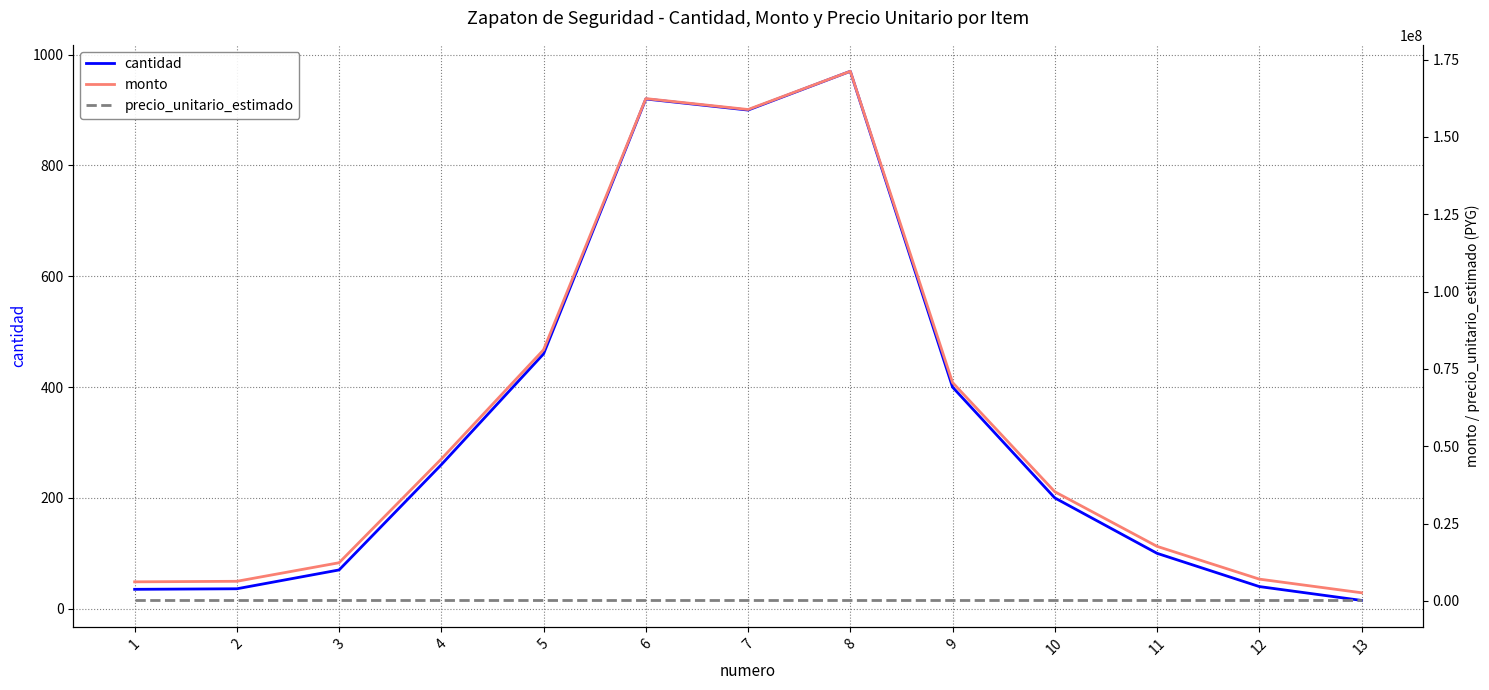

Reading right to left, what are all the values shown in this chart?

cantidad: 15	40	100	200	400	970	900	920	460	260	70	36	35
monto: 2647500	7060000	17650000	35300000	70600000	171205000	158850000	162380000	81190000	45890000	12355000	6354000	6177500
precio_unitario_estimado: 176500	176500	176500	176500	176500	176500	176500	176500	176500	176500	176500	176500	176500